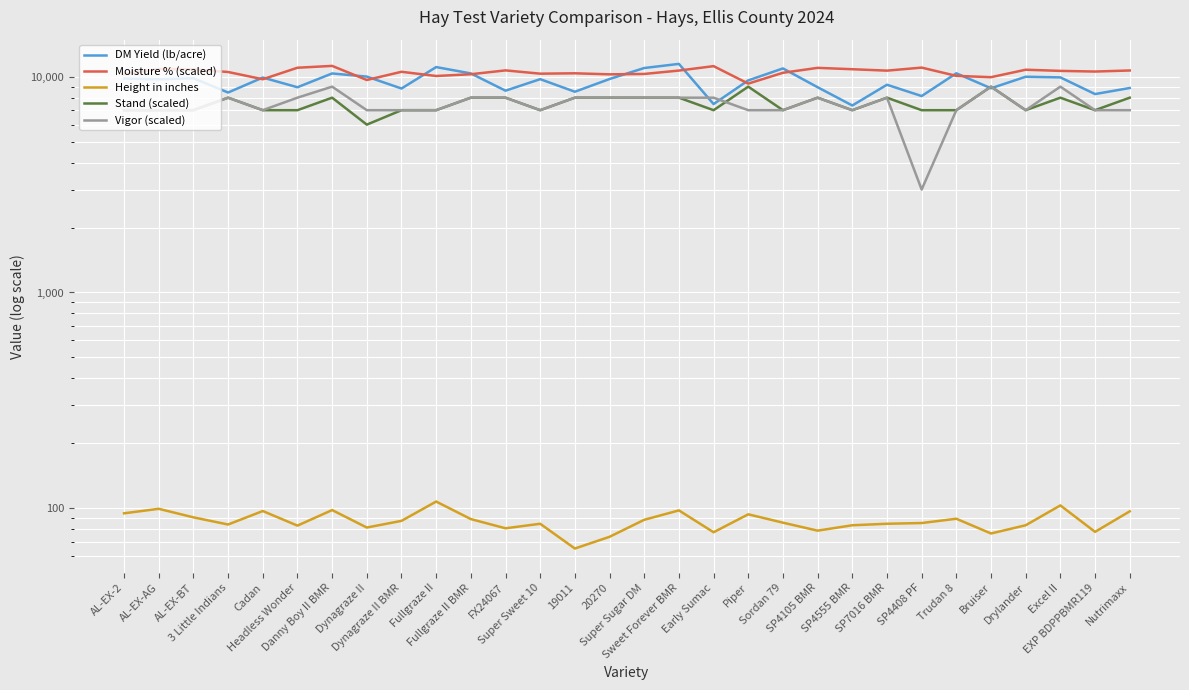

Between AL-EX-2 and 20270, which series saw the biggest shift?

Stand (scaled)